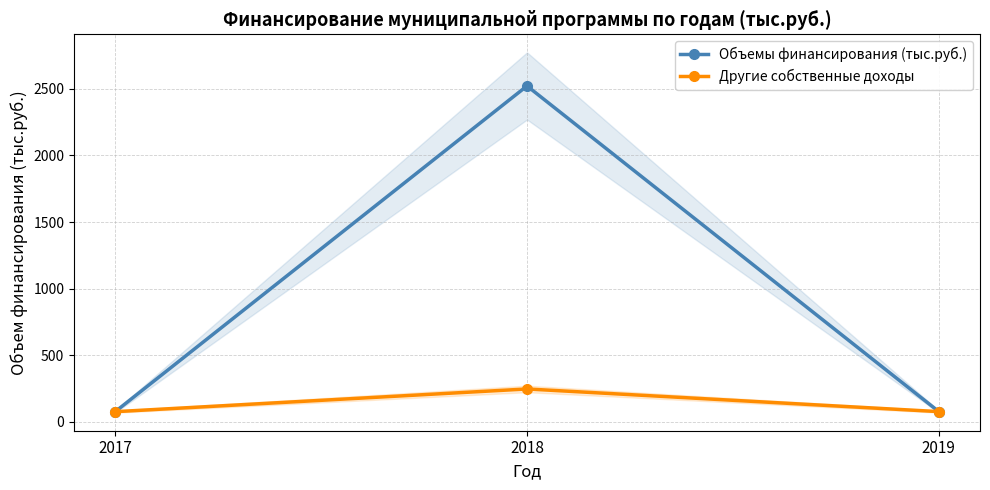

Between 2017 and 2018, which series saw the biggest shift?

Объемы финансирования (тыс.руб.)